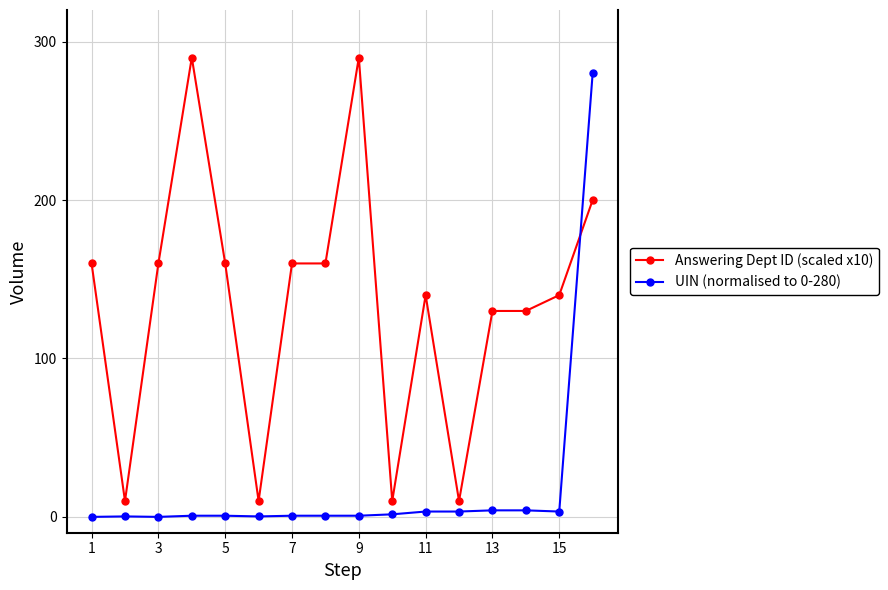

What is the greatest value displayed?

290.0